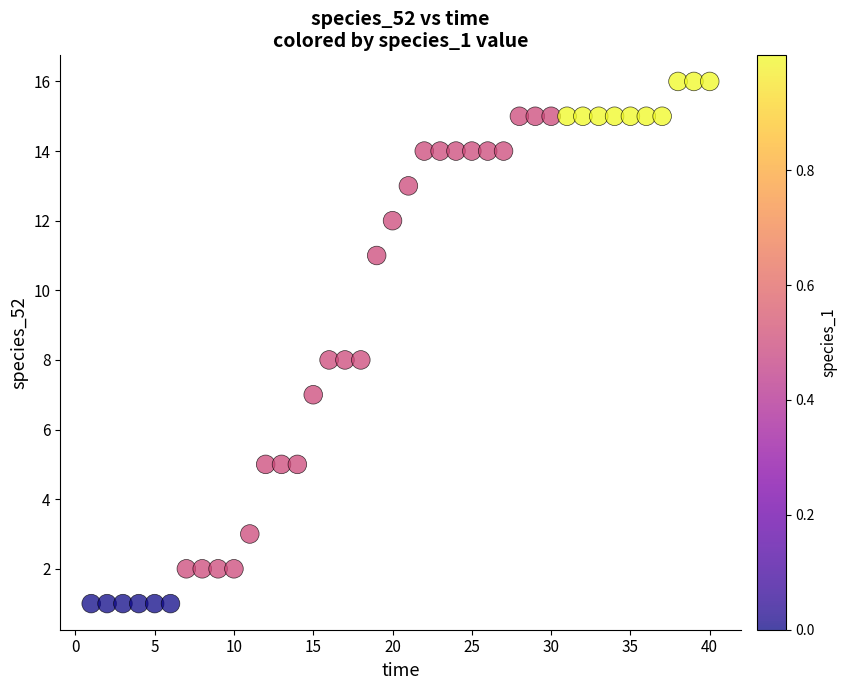

What is the range of Y values (max minus min)?

15